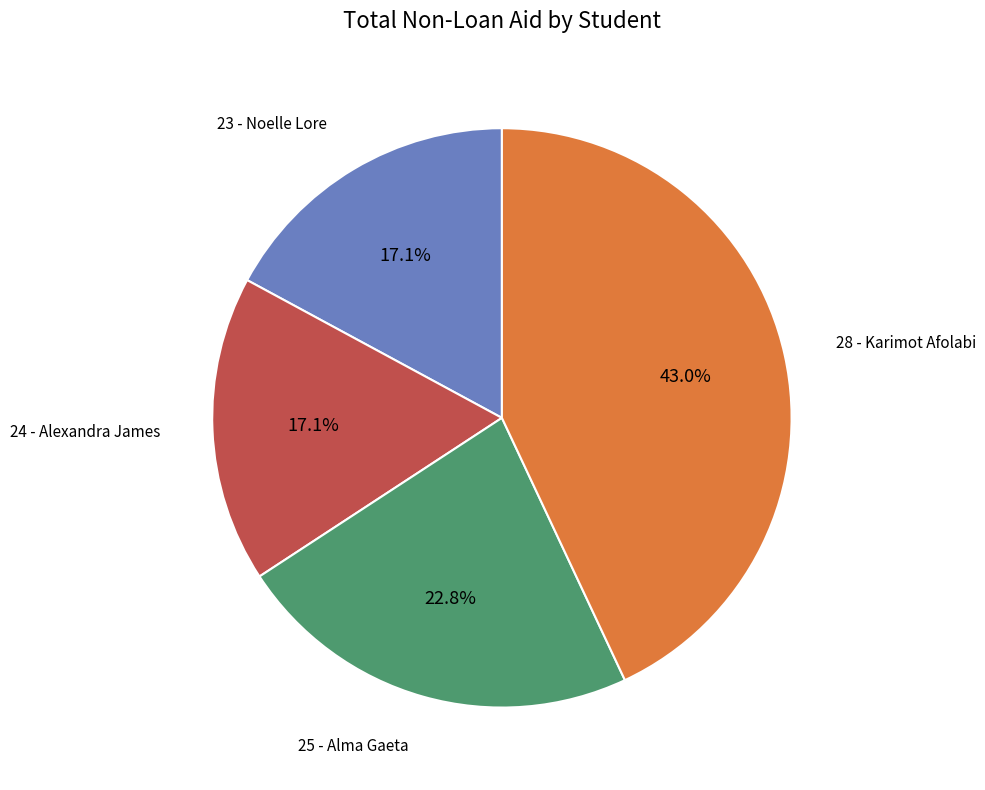

Does any single category account for the majority?

No